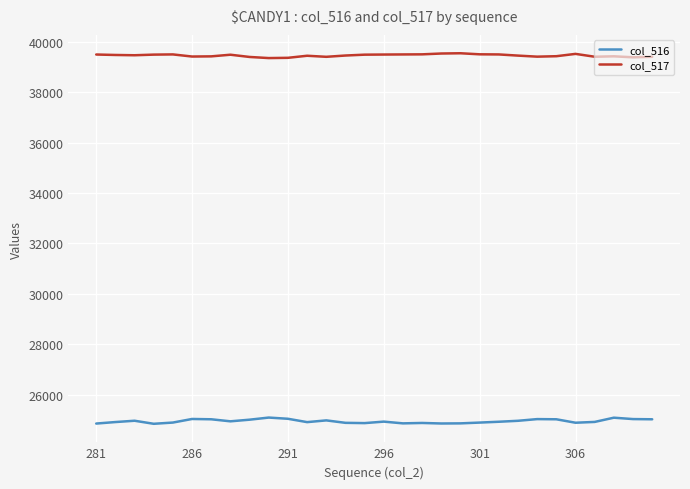

List the series in order of their peak value, lowest first.

col_516, col_517